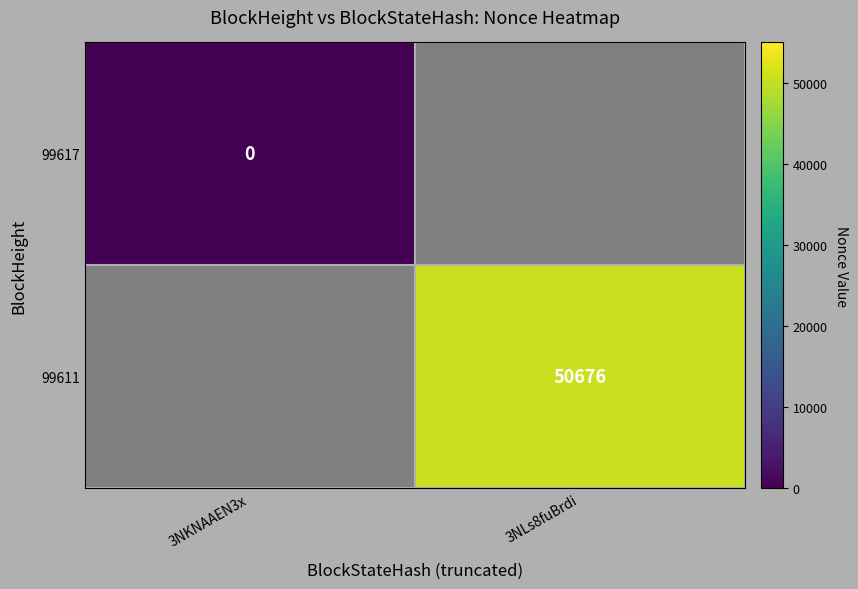

Is the value of 99617 at 3NKNAAEN3x greater than the value of 99611 at 3NLs8fuBrdi?

No